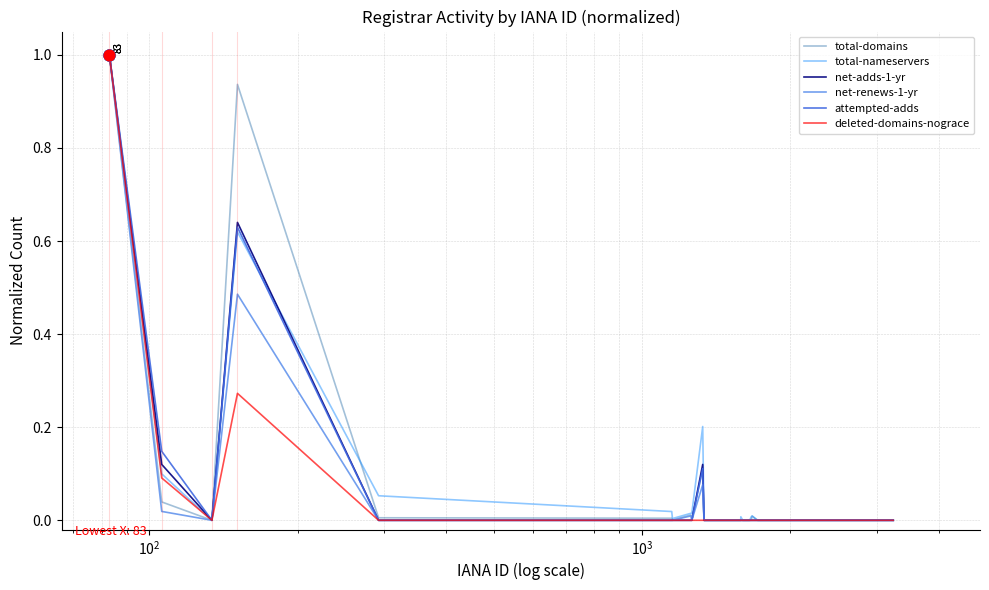

What is the maximum value shown in the chart?

1.0